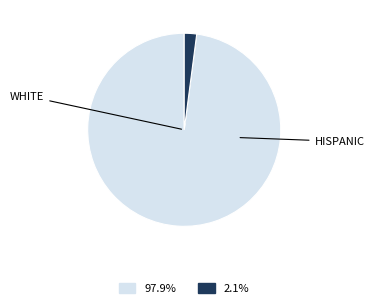

Is there any slice that represents more than half of the pie?

Yes